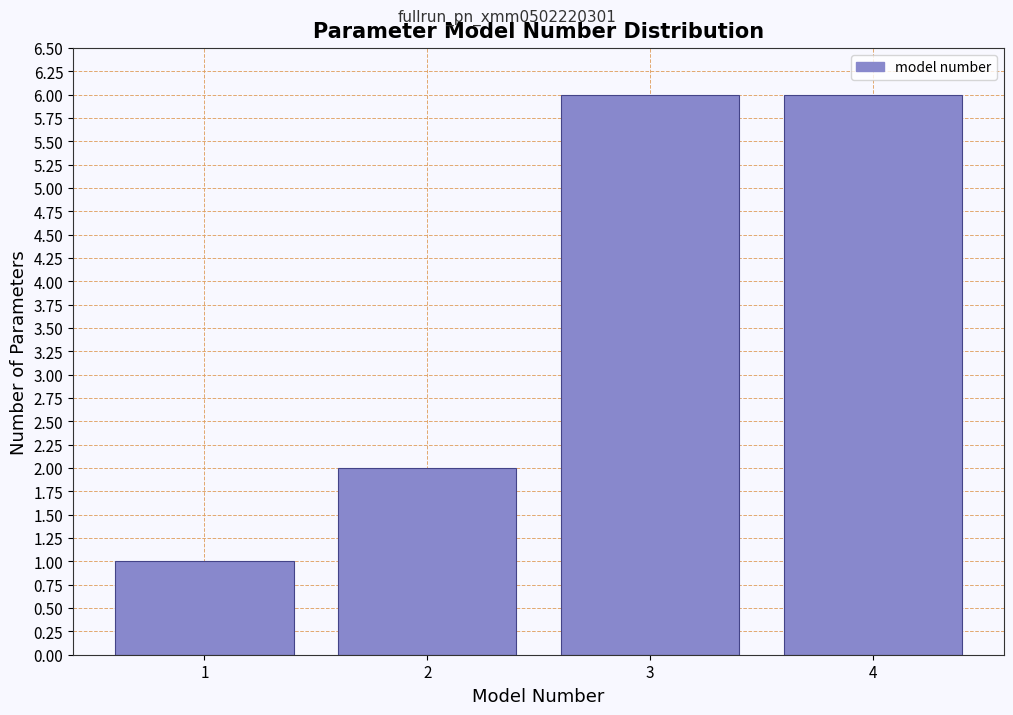

Reading left to right, extract all data points from this chart.

1=1	2=2	3=6	4=6